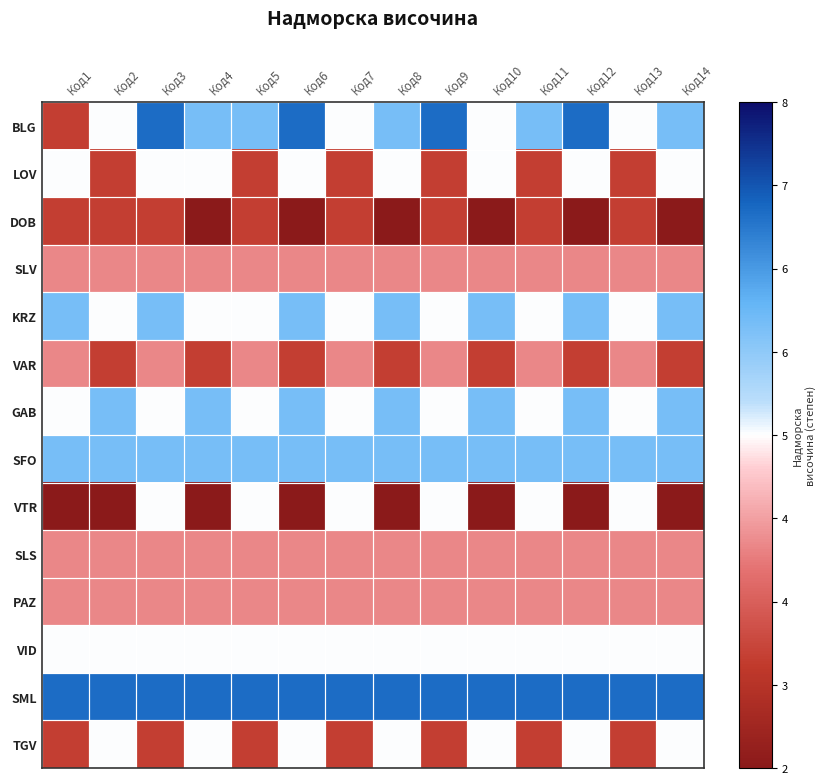

Rank the series at Код5 from highest to lowest value.

SML, BLG, SFO, KRZ, GAB, VTR, VID, SLV, VAR, SLS, PAZ, LOV, DOB, TGV